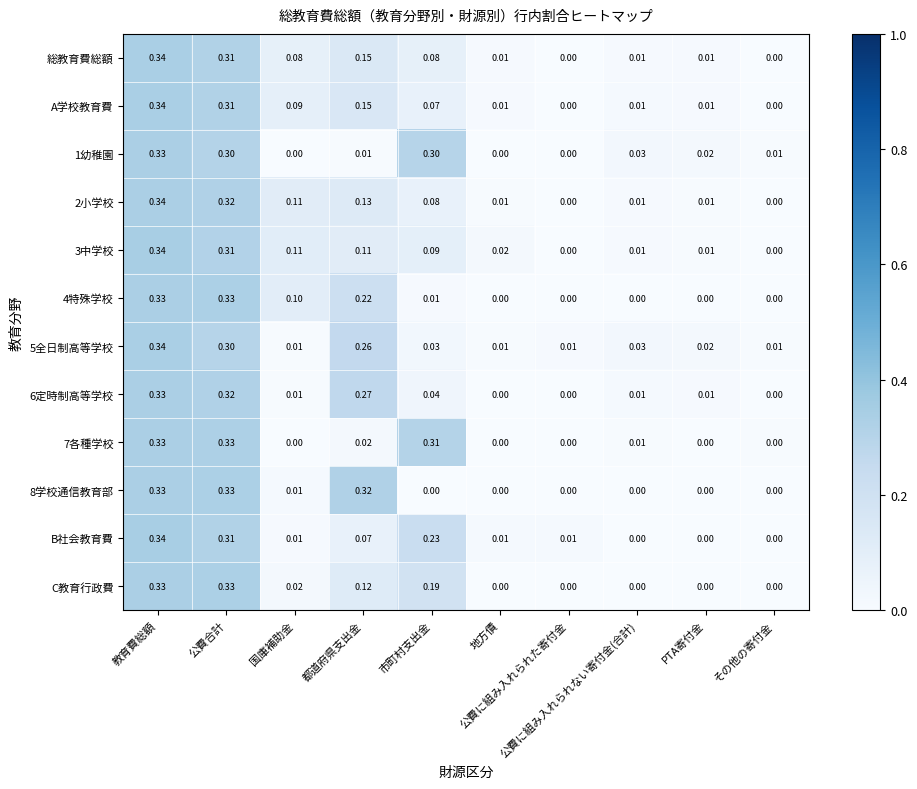

Reading left to right, what are all the values shown in this chart?

総教育費総額: 教育費総額=0.3	公費合計=0.3	国庫補助金=0.1	都道府県支出金=0.1	市町村支出金=0.1	地方債=0.0	公費に組み入れられた寄付金=0.0	公費に組み入れられない寄付金(合計)=0.0	PTA寄付金=0.0	その他の寄付金=0.0
A学校教育費: 教育費総額=0.3	公費合計=0.3	国庫補助金=0.1	都道府県支出金=0.1	市町村支出金=0.1	地方債=0.0	公費に組み入れられた寄付金=0.0	公費に組み入れられない寄付金(合計)=0.0	PTA寄付金=0.0	その他の寄付金=0.0
1幼稚園: 教育費総額=0.3	公費合計=0.3	国庫補助金=0.0	都道府県支出金=0.0	市町村支出金=0.3	地方債=0.0	公費に組み入れられた寄付金=0.0	公費に組み入れられない寄付金(合計)=0.0	PTA寄付金=0.0	その他の寄付金=0.0
2小学校: 教育費総額=0.3	公費合計=0.3	国庫補助金=0.1	都道府県支出金=0.1	市町村支出金=0.1	地方債=0.0	公費に組み入れられた寄付金=0.0	公費に組み入れられない寄付金(合計)=0.0	PTA寄付金=0.0	その他の寄付金=0.0
3中学校: 教育費総額=0.3	公費合計=0.3	国庫補助金=0.1	都道府県支出金=0.1	市町村支出金=0.1	地方債=0.0	公費に組み入れられた寄付金=0.0	公費に組み入れられない寄付金(合計)=0.0	PTA寄付金=0.0	その他の寄付金=0.0
4特殊学校: 教育費総額=0.3	公費合計=0.3	国庫補助金=0.1	都道府県支出金=0.2	市町村支出金=0.0	地方債=0.0	公費に組み入れられた寄付金=0.0	公費に組み入れられない寄付金(合計)=0.0	PTA寄付金=0.0	その他の寄付金=0.0
5全日制高等学校: 教育費総額=0.3	公費合計=0.3	国庫補助金=0.0	都道府県支出金=0.3	市町村支出金=0.0	地方債=0.0	公費に組み入れられた寄付金=0.0	公費に組み入れられない寄付金(合計)=0.0	PTA寄付金=0.0	その他の寄付金=0.0
6定時制高等学校: 教育費総額=0.3	公費合計=0.3	国庫補助金=0.0	都道府県支出金=0.3	市町村支出金=0.0	地方債=0.0	公費に組み入れられた寄付金=0.0	公費に組み入れられない寄付金(合計)=0.0	PTA寄付金=0.0	その他の寄付金=0.0
7各種学校: 教育費総額=0.3	公費合計=0.3	国庫補助金=0.0	都道府県支出金=0.0	市町村支出金=0.3	地方債=0.0	公費に組み入れられた寄付金=0.0	公費に組み入れられない寄付金(合計)=0.0	PTA寄付金=0.0	その他の寄付金=0.0
8学校通信教育部: 教育費総額=0.3	公費合計=0.3	国庫補助金=0.0	都道府県支出金=0.3	市町村支出金=0.0	地方債=0.0	公費に組み入れられた寄付金=0.0	公費に組み入れられない寄付金(合計)=0.0	PTA寄付金=0.0	その他の寄付金=0.0
B社会教育費: 教育費総額=0.3	公費合計=0.3	国庫補助金=0.0	都道府県支出金=0.1	市町村支出金=0.2	地方債=0.0	公費に組み入れられた寄付金=0.0	公費に組み入れられない寄付金(合計)=0.0	PTA寄付金=0.0	その他の寄付金=0.0
C教育行政費: 教育費総額=0.3	公費合計=0.3	国庫補助金=0.0	都道府県支出金=0.1	市町村支出金=0.2	地方債=0.0	公費に組み入れられた寄付金=0.0	公費に組み入れられない寄付金(合計)=0.0	PTA寄付金=0.0	その他の寄付金=0.0